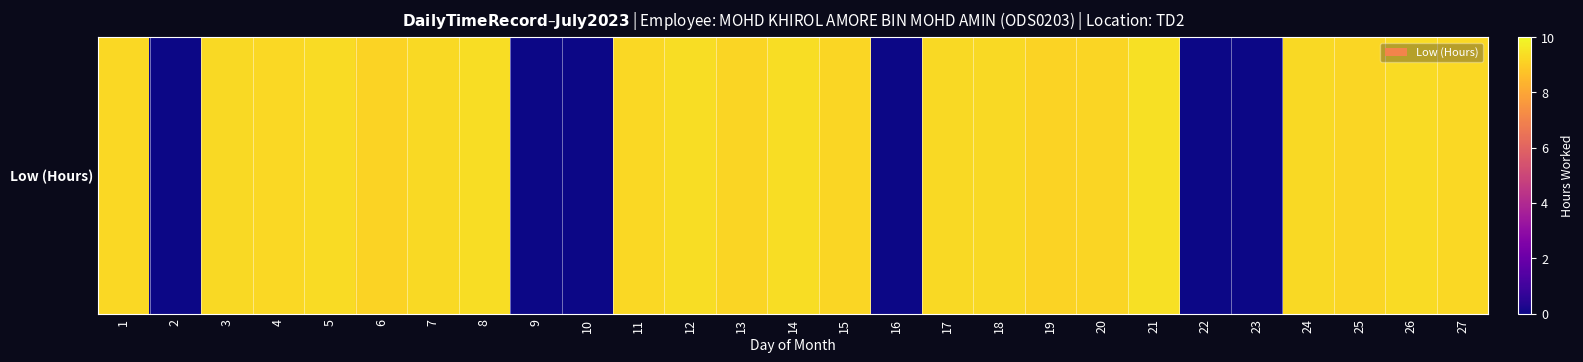

What is the change in value from 9 to 20?

+9.2